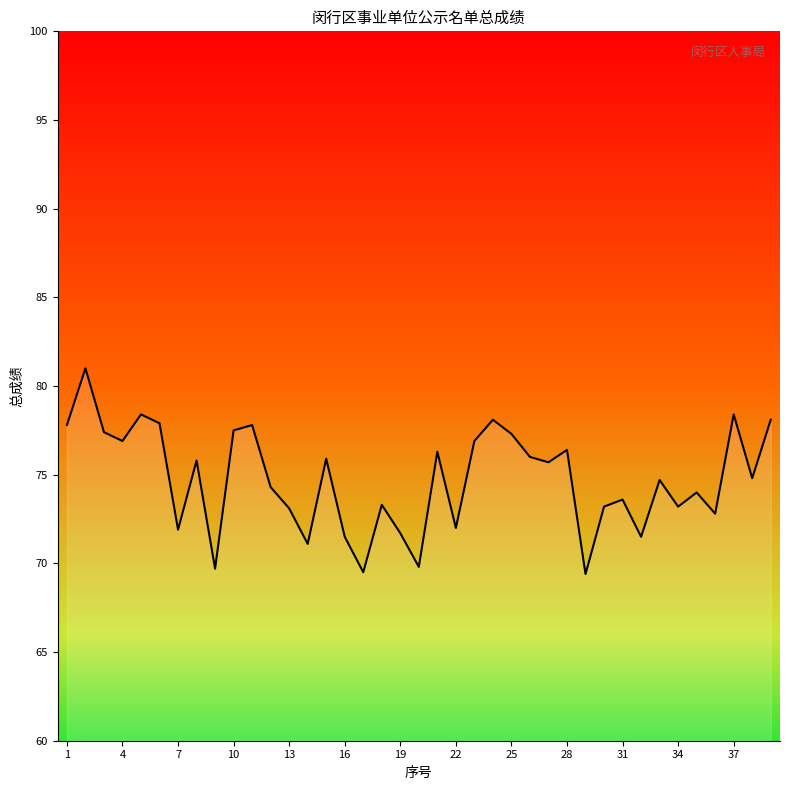

How many series are shown in this chart?

1